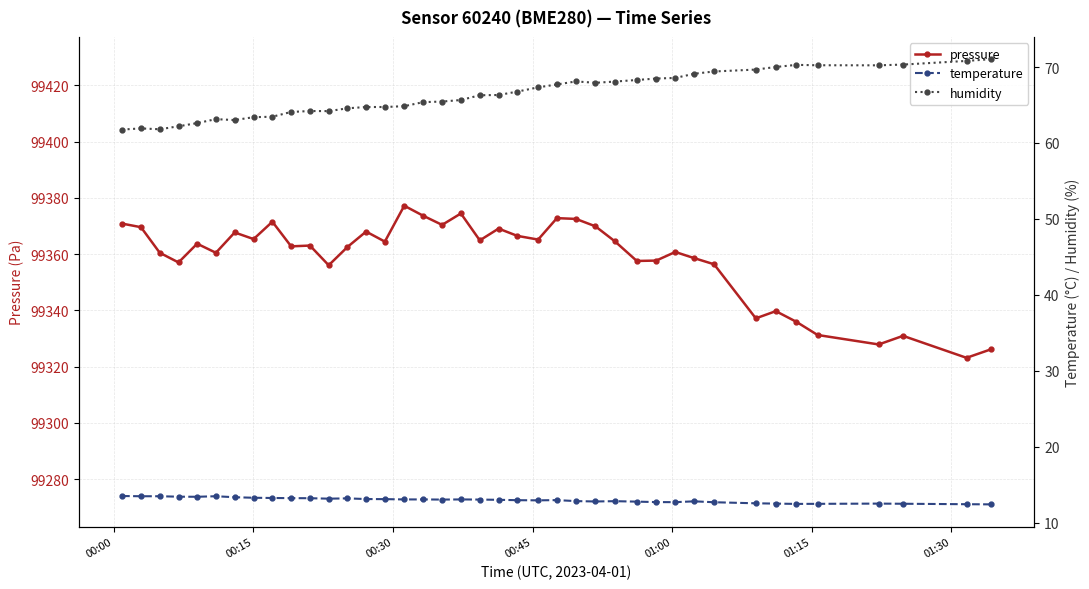

What is the sum of all pressure values?

3974347.4